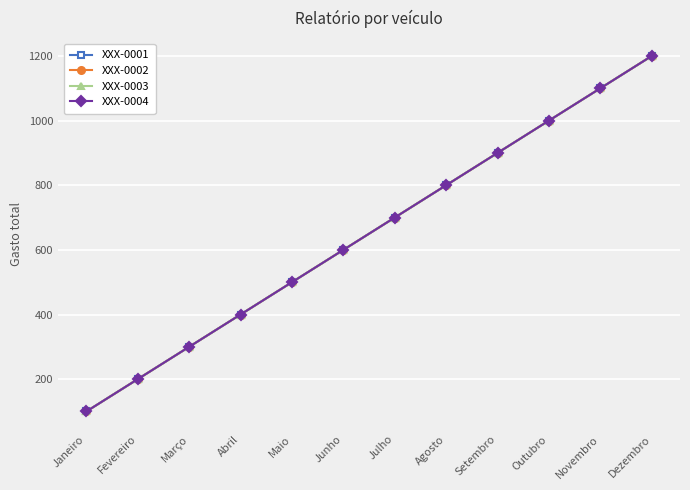

True or false: XXX-0003 and XXX-0001 cross at least once.

False